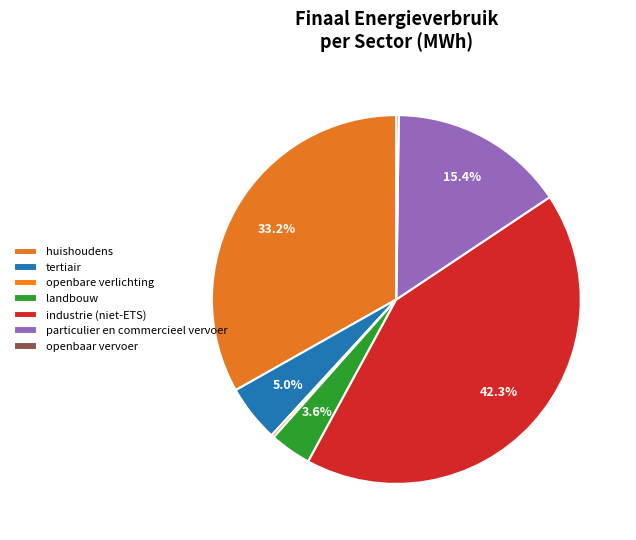

To the nearest percent, what portion does landbouw represent?

4%